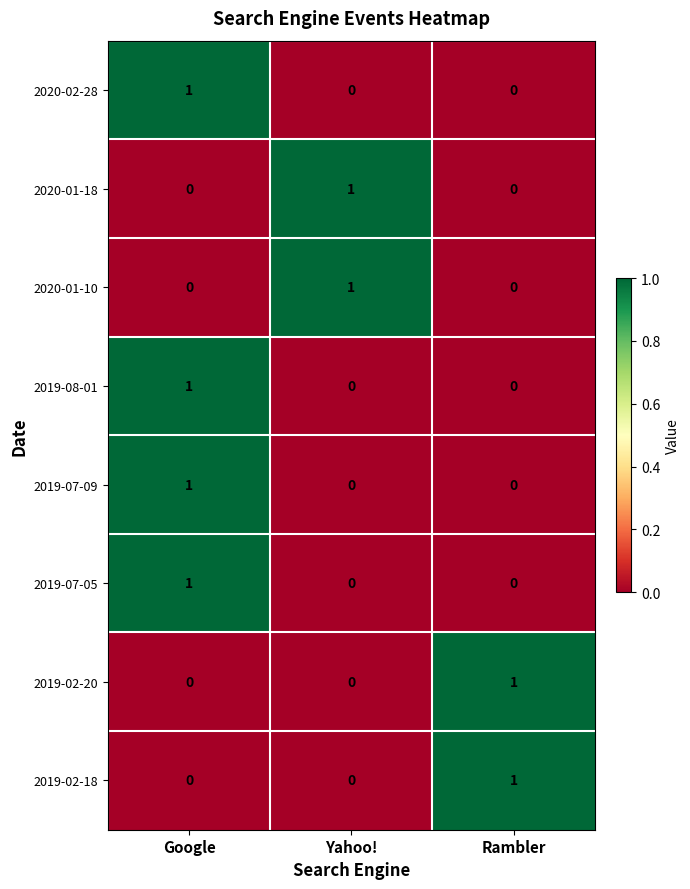

The value of 2020-01-18 at Rambler is 0. True or false?

True